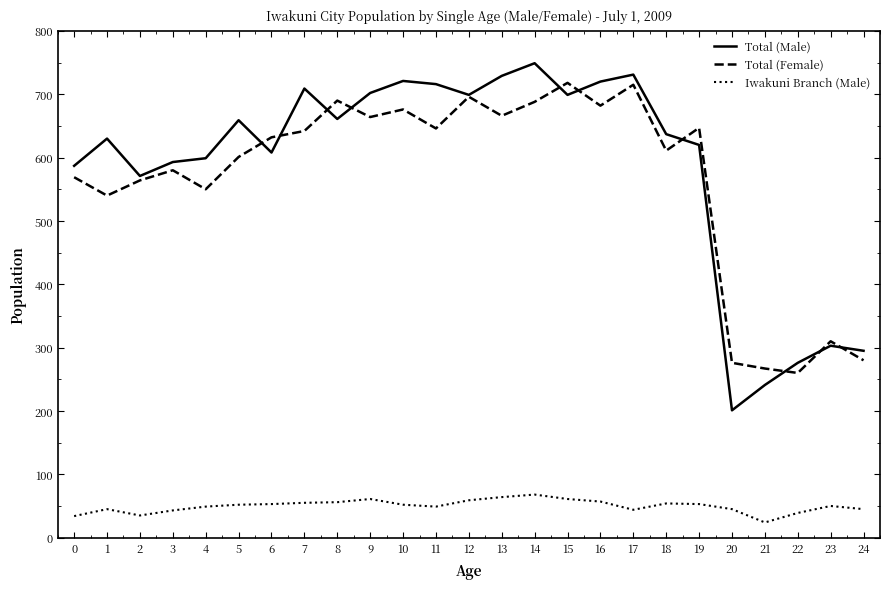

The value of Total (Male) at 7 is 161. True or false?

False